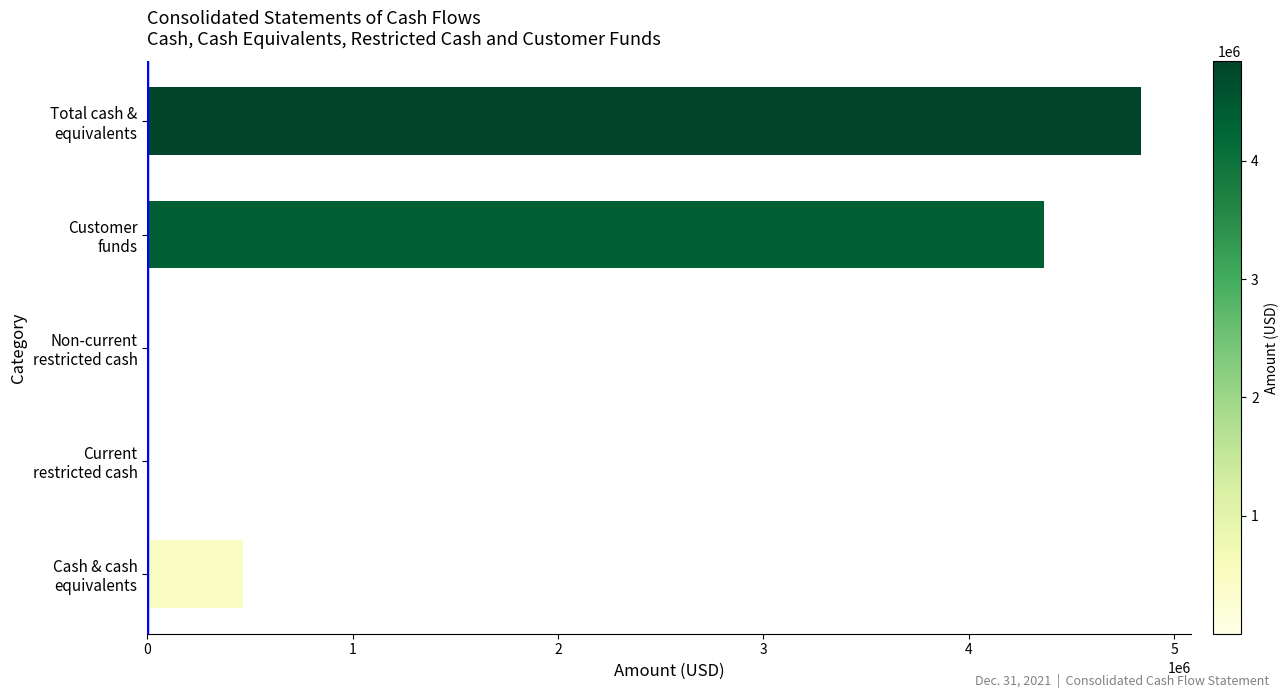

What is the sum of all values?

9676866